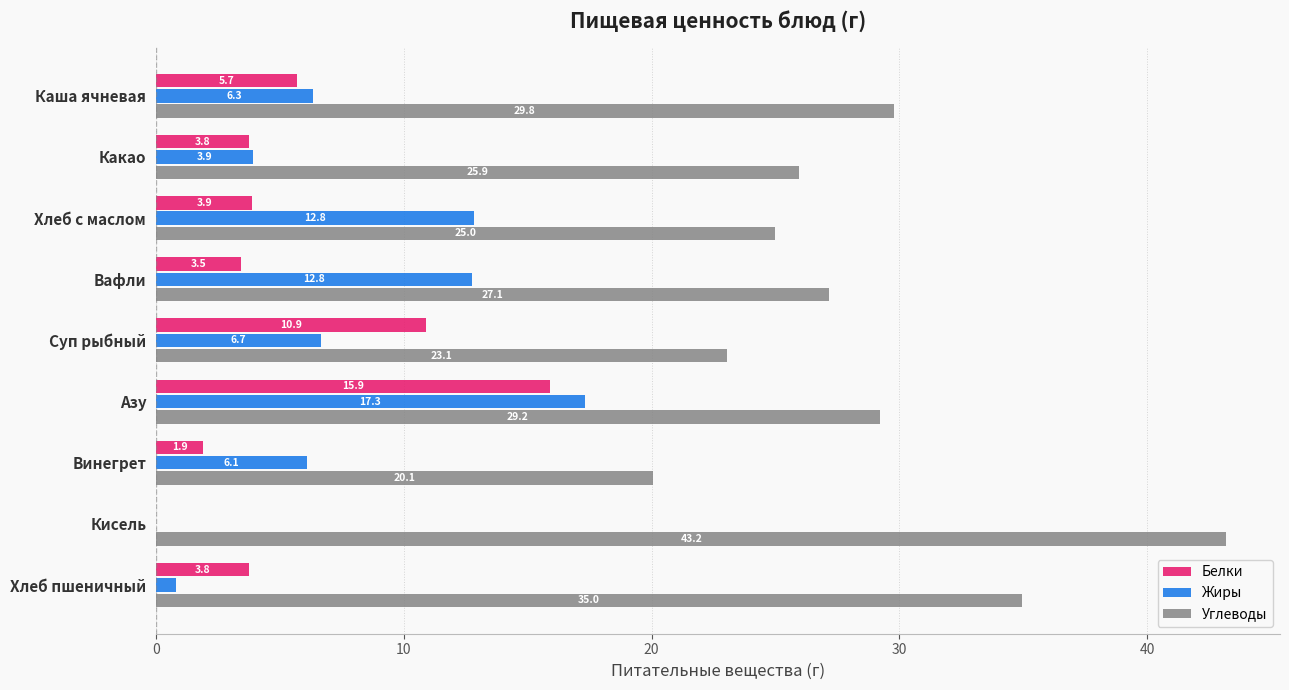

The Углеводы series shows 25.9 at Какао. True or false?

True